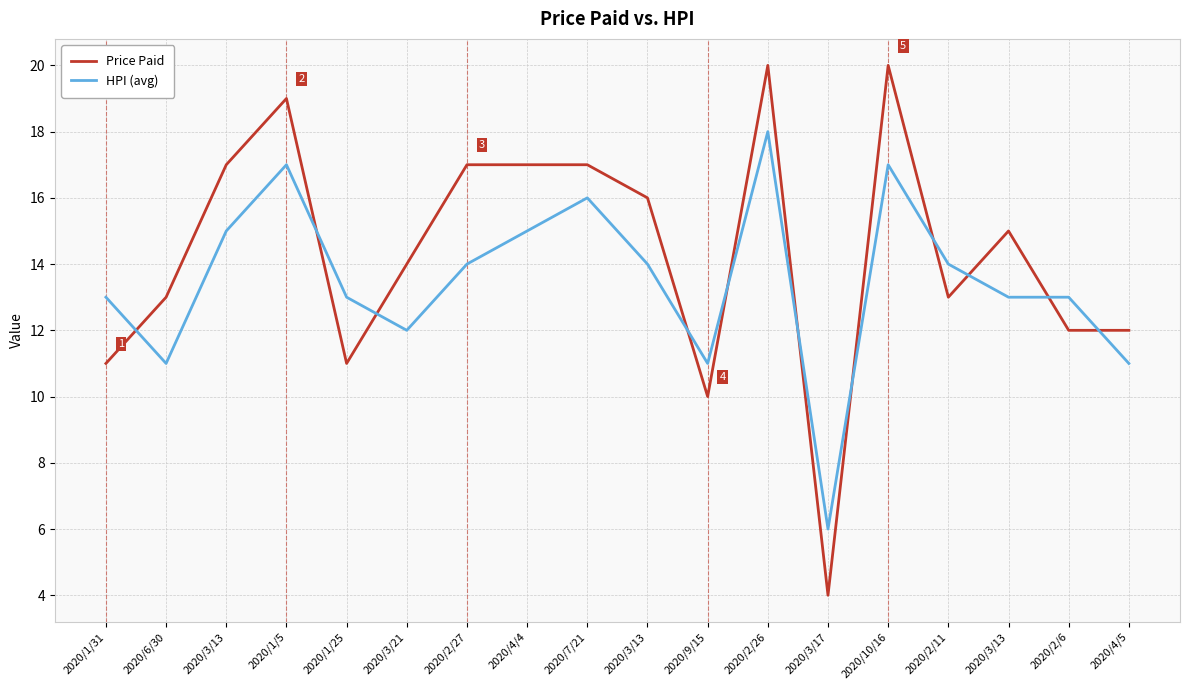

What is the sum of the HPI (avg) values at 2020/3/13 and 2020/3/21?

26